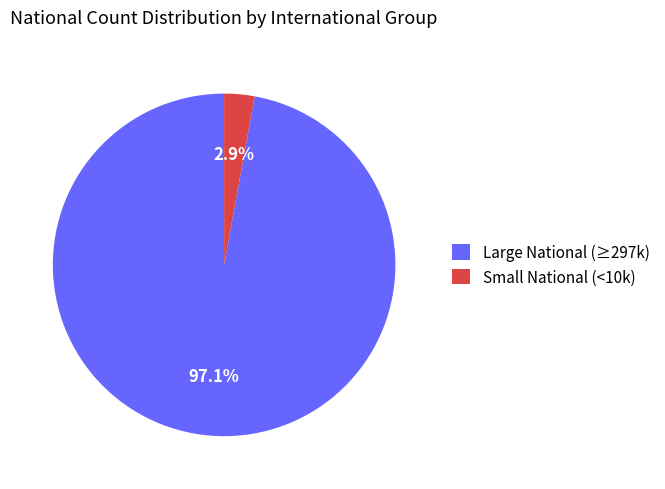

Which category has the biggest portion of the pie?

Large National (≥297k)